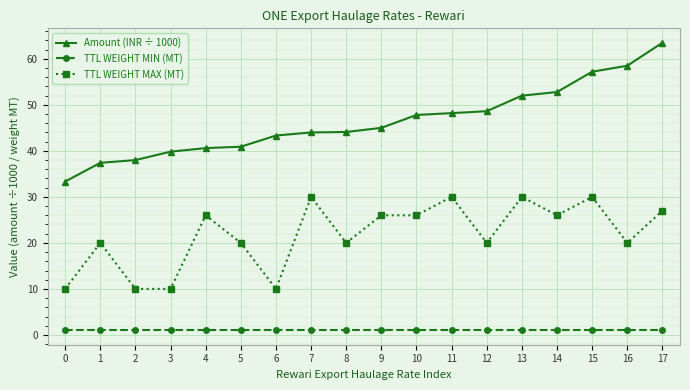

Which series has the largest total across all categories?

Amount (INR ÷ 1000)